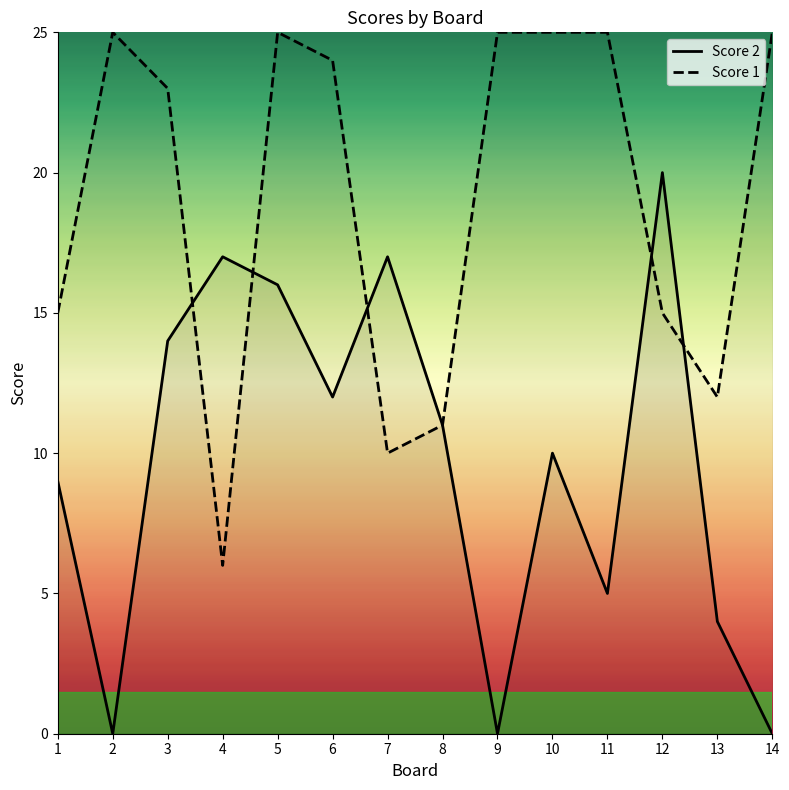

How many lines are shown in the chart?

2